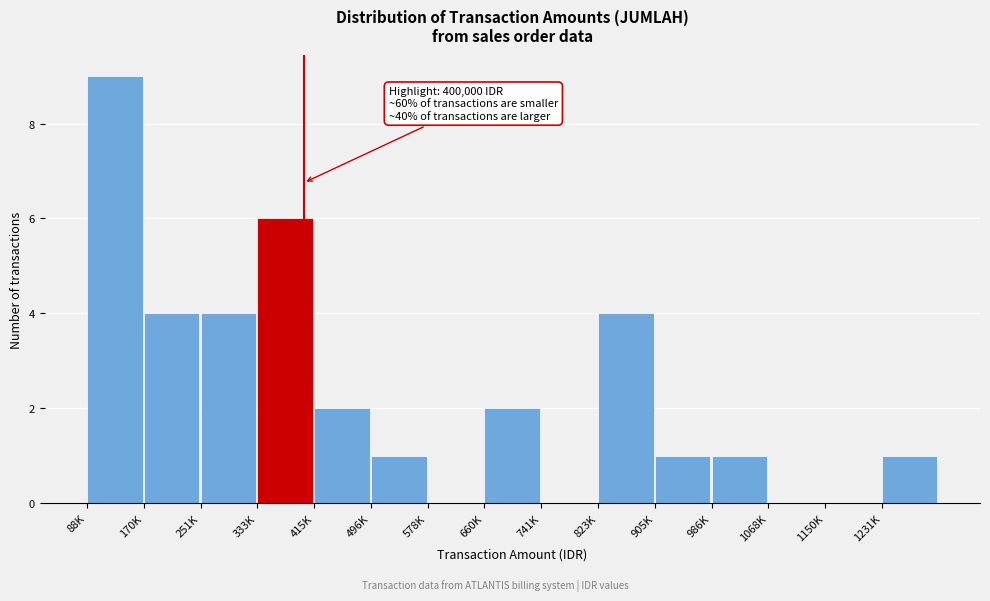

Reading left to right, extract all data points from this chart.

88K=9	170K=4	251K=4	333K=6	415K=2	496K=1	578K=0	660K=2	741K=0	823K=4	905K=1	986K=1	1068K=0	1150K=0	1231K=1